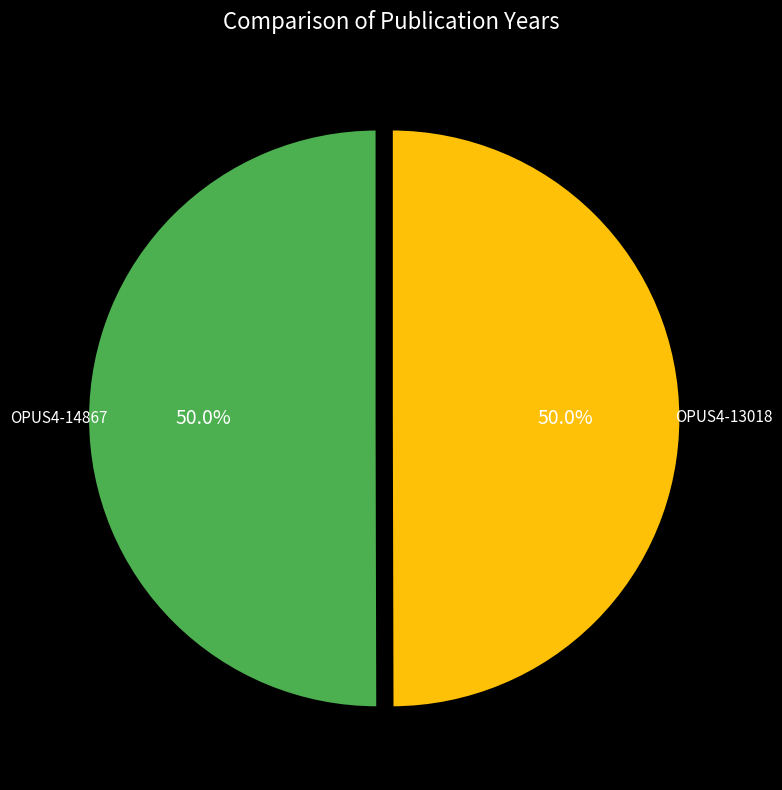

How many slices are in this pie chart?

2